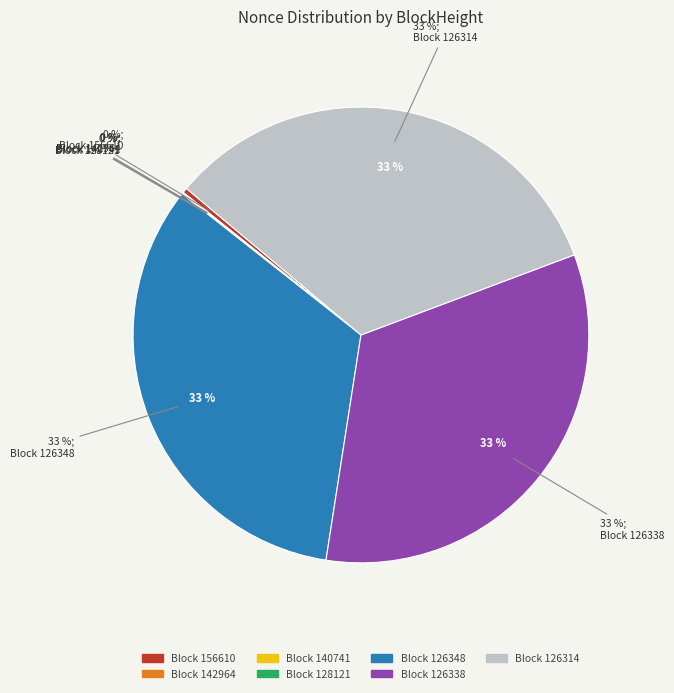

Rank the categories by value from highest to lowest.

126348, 126338, 126314, 156610, 140741, 142964, 128121